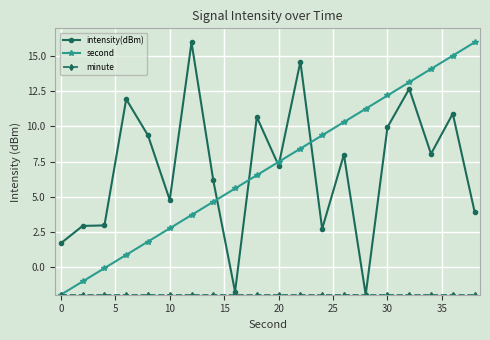

True or false: intensity(dBm) and second cross at least once.

True